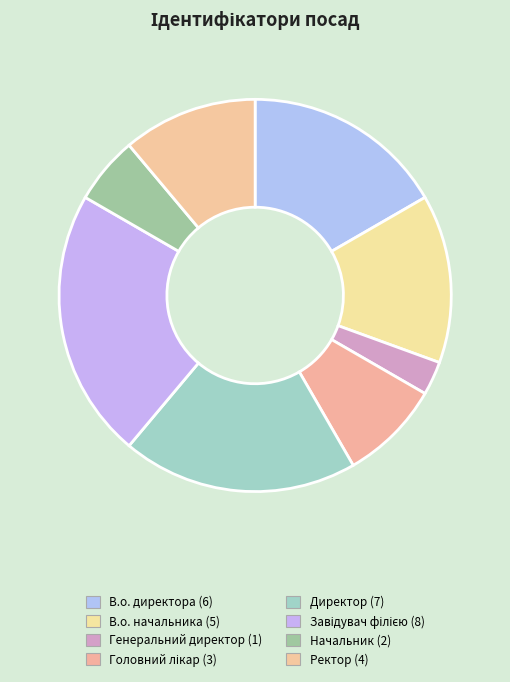

Does В.о. начальника account for over 50% of the chart?

No